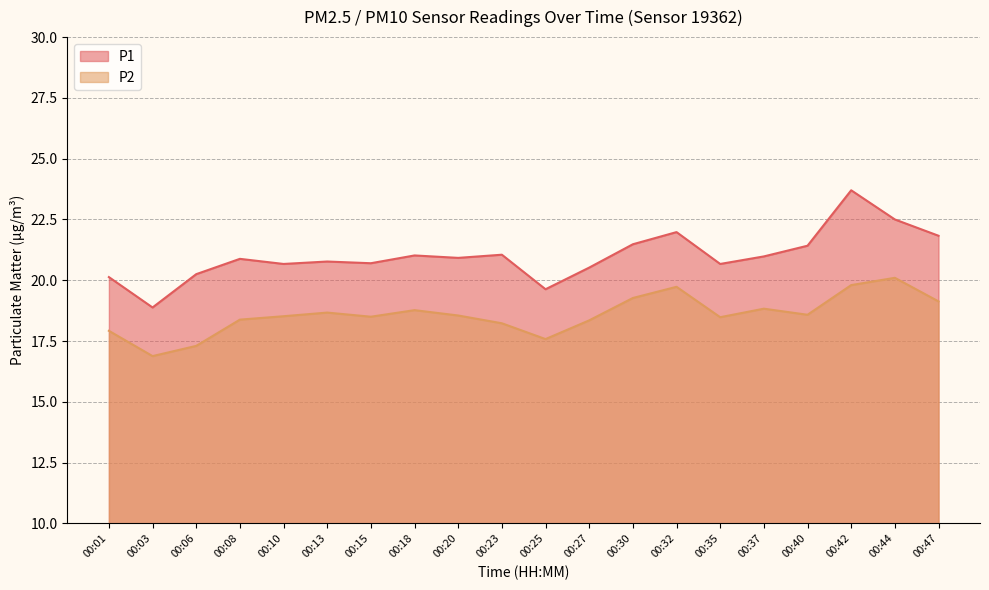

What is the difference between the highest and lowest values at 00:15?

2.2